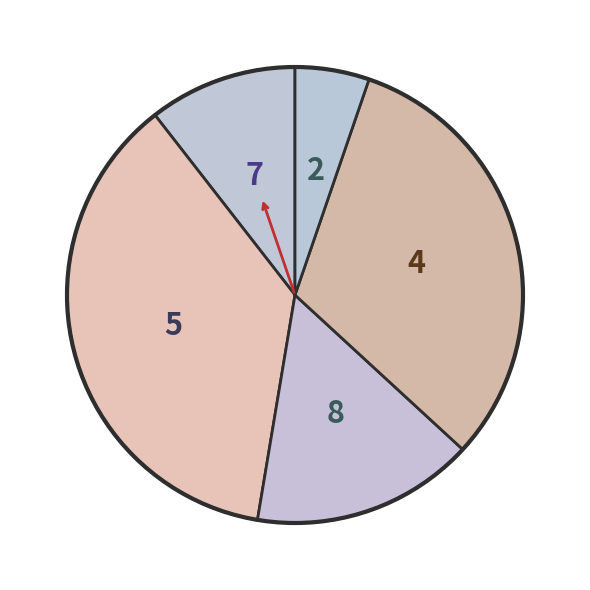

How many segments does this pie chart have?

5